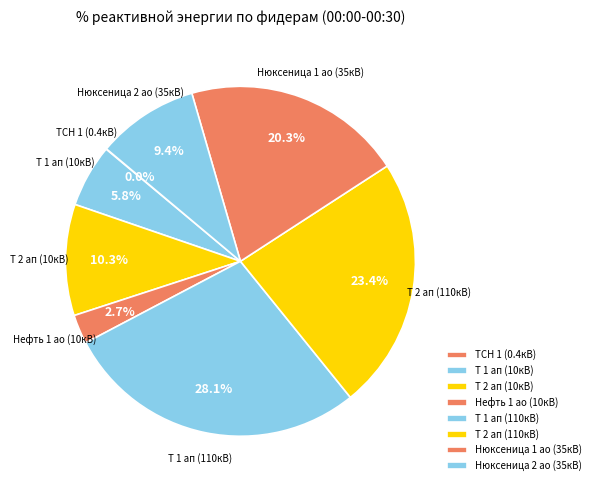

To the nearest percent, what is the difference between the largest and smallest slice percentages?

28%